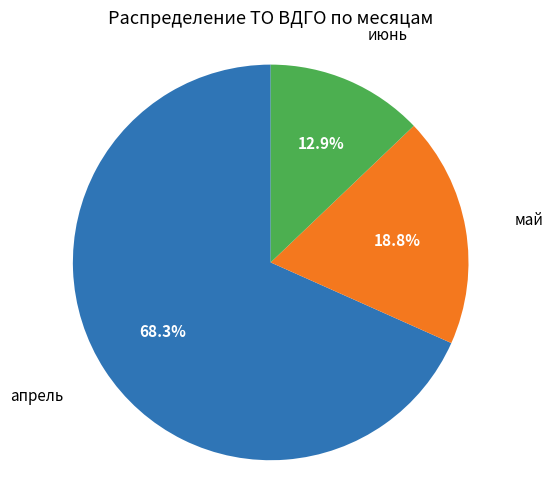

Does any single category account for the majority?

Yes